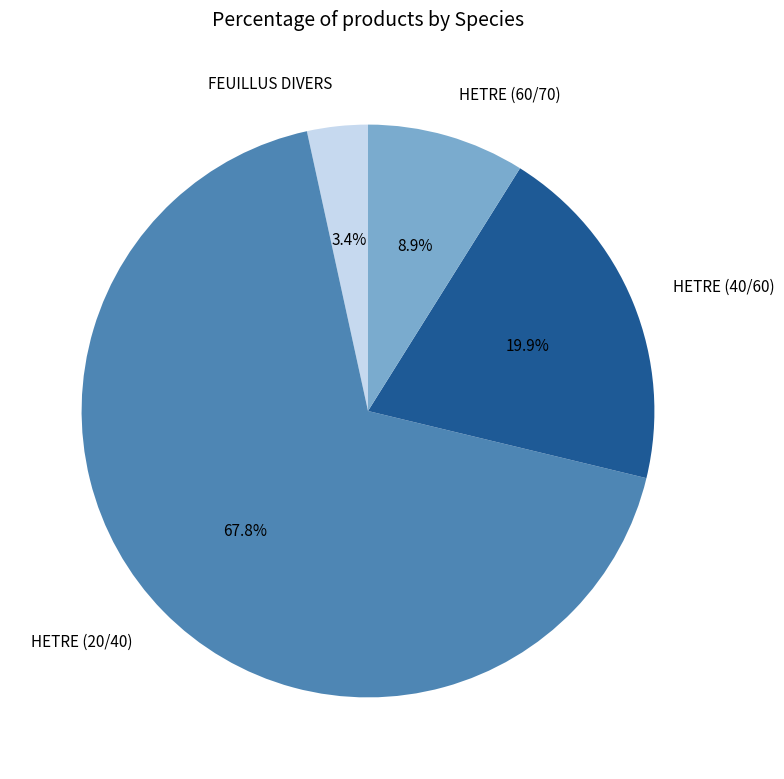

Is the sum of HETRE (60/70) and HETRE (40/60) greater than half?

No